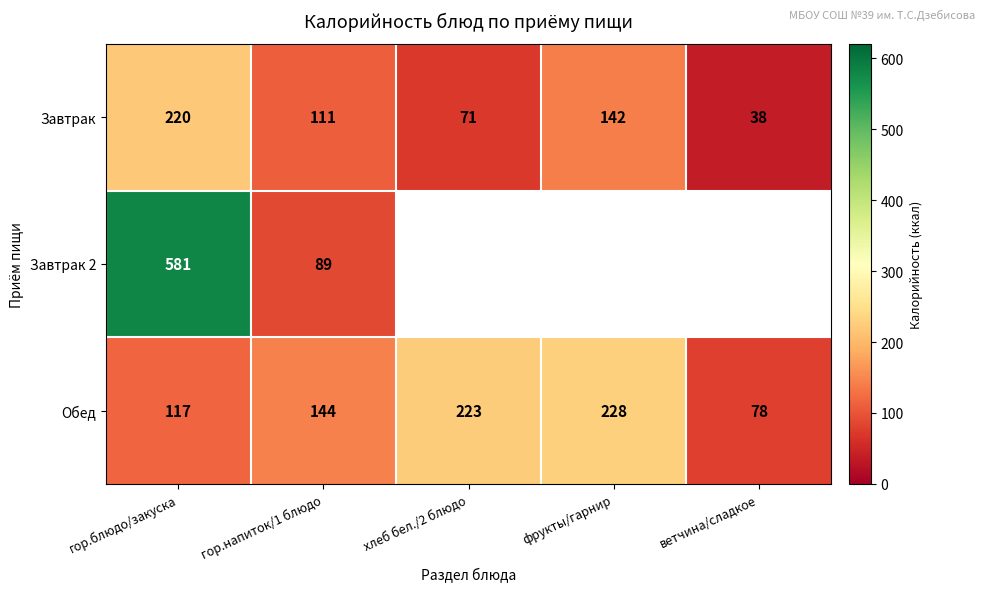

What is the greatest value displayed?

581.0